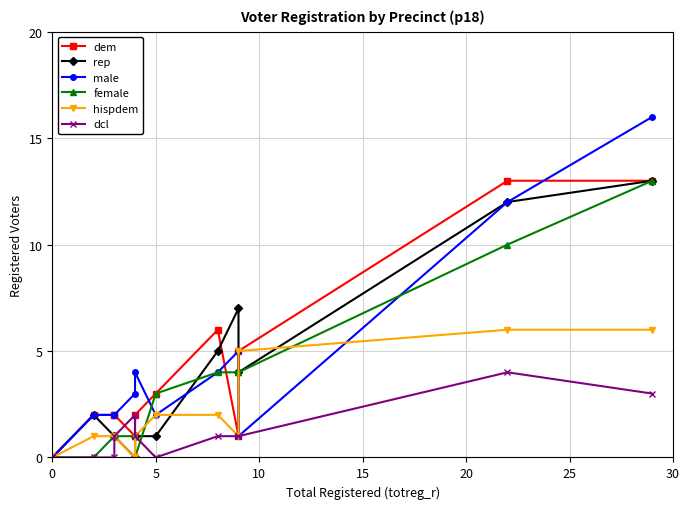

Which series has the largest total across all categories?

male